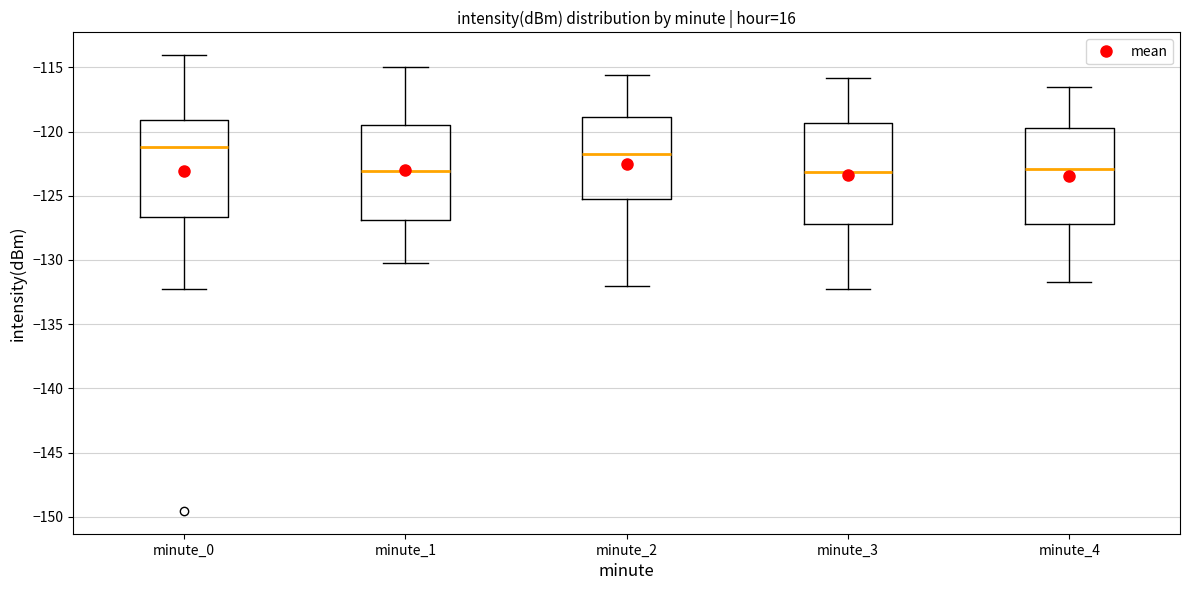

Reading left to right, read every box against the y-axis: the position of its median line, the range the box covers, and the ends of its whiskers. The values are not printed on the chart, so give them approximately, as read against the axis.

minute_0: median -121.0, box -126.5 to -119.0, whiskers -132.0 to -114.0
minute_1: median -123.0, box -127.0 to -119.5, whiskers -130.5 to -115.0
minute_2: median -121.5, box -125.5 to -119.0, whiskers -132.0 to -115.5
minute_3: median -123.0, box -127.0 to -119.5, whiskers -132.5 to -116.0
minute_4: median -123.0, box -127.0 to -119.5, whiskers -131.5 to -116.5